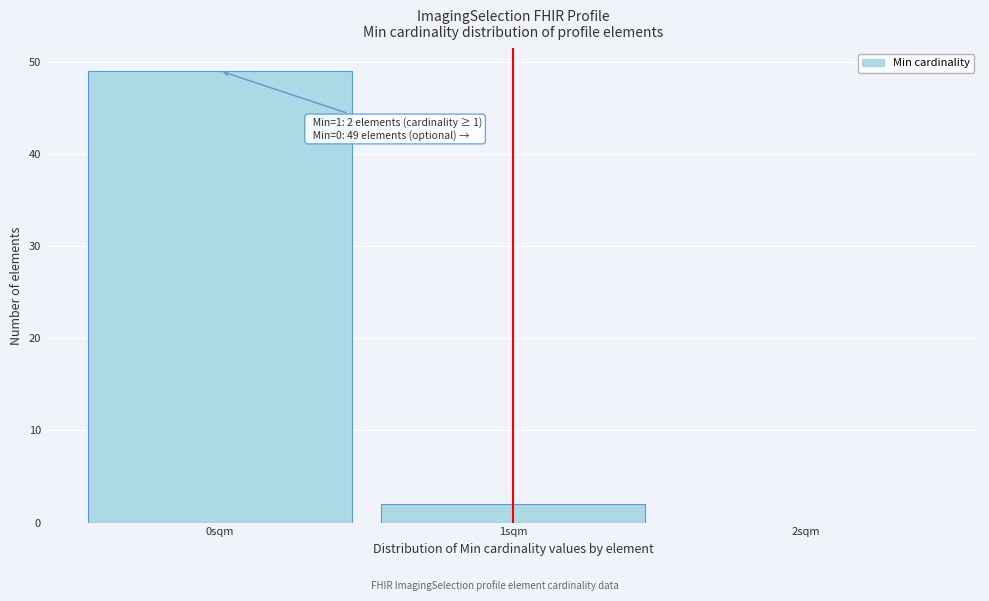

Which range on the x-axis has the tallest bar?

-0.5 to 0.5